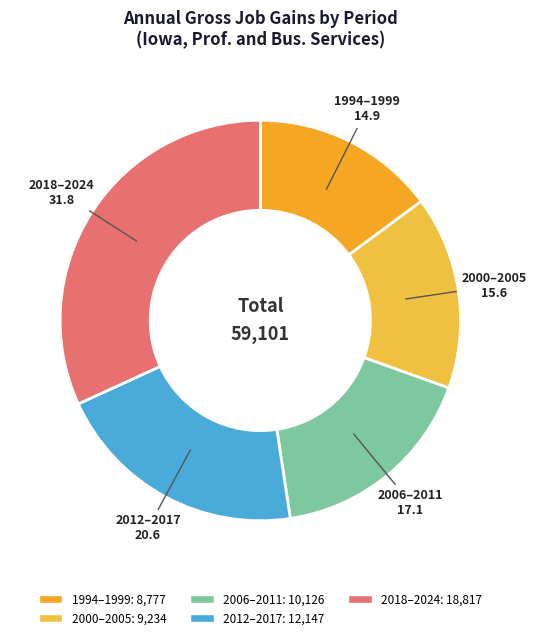

Is there any slice that represents more than half of the pie?

No